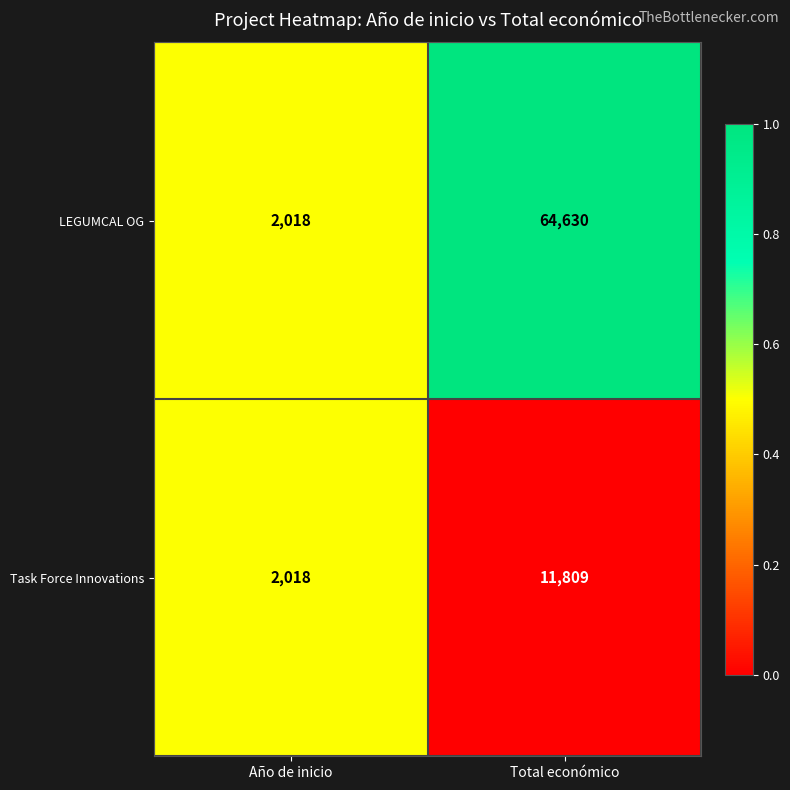

Rank the series at Total económico from highest to lowest value.

LEGUMCAL OG, Task Force Innovations